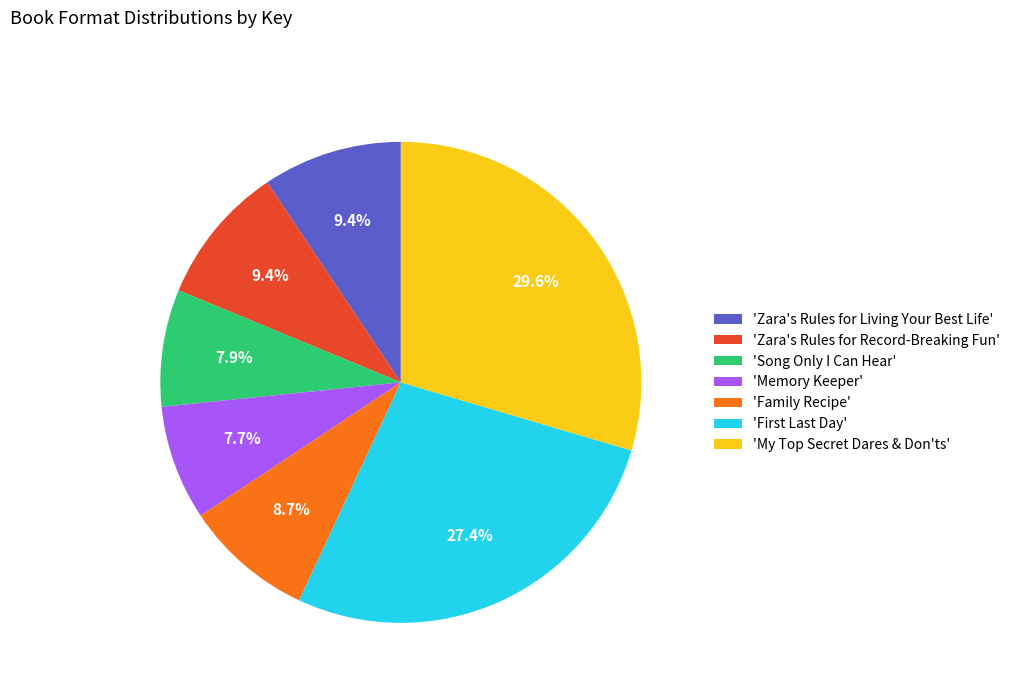

Is there any slice that represents more than half of the pie?

No